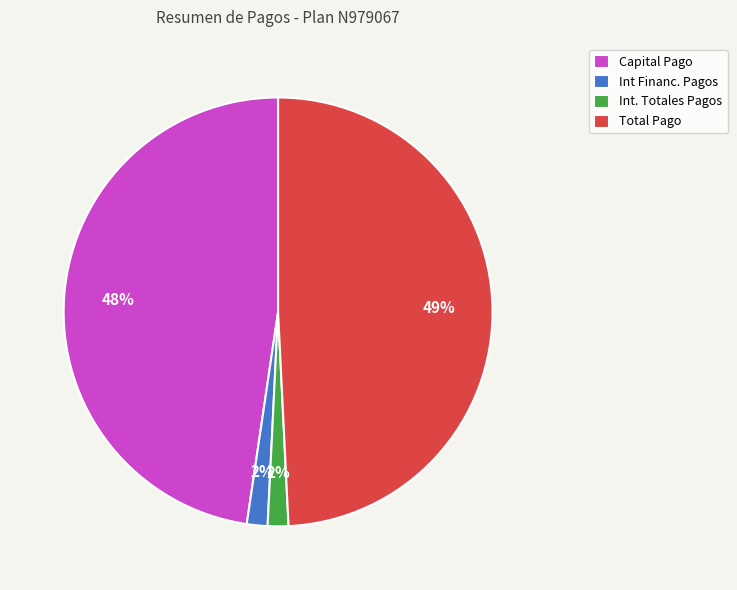

How many segments does this pie chart have?

4